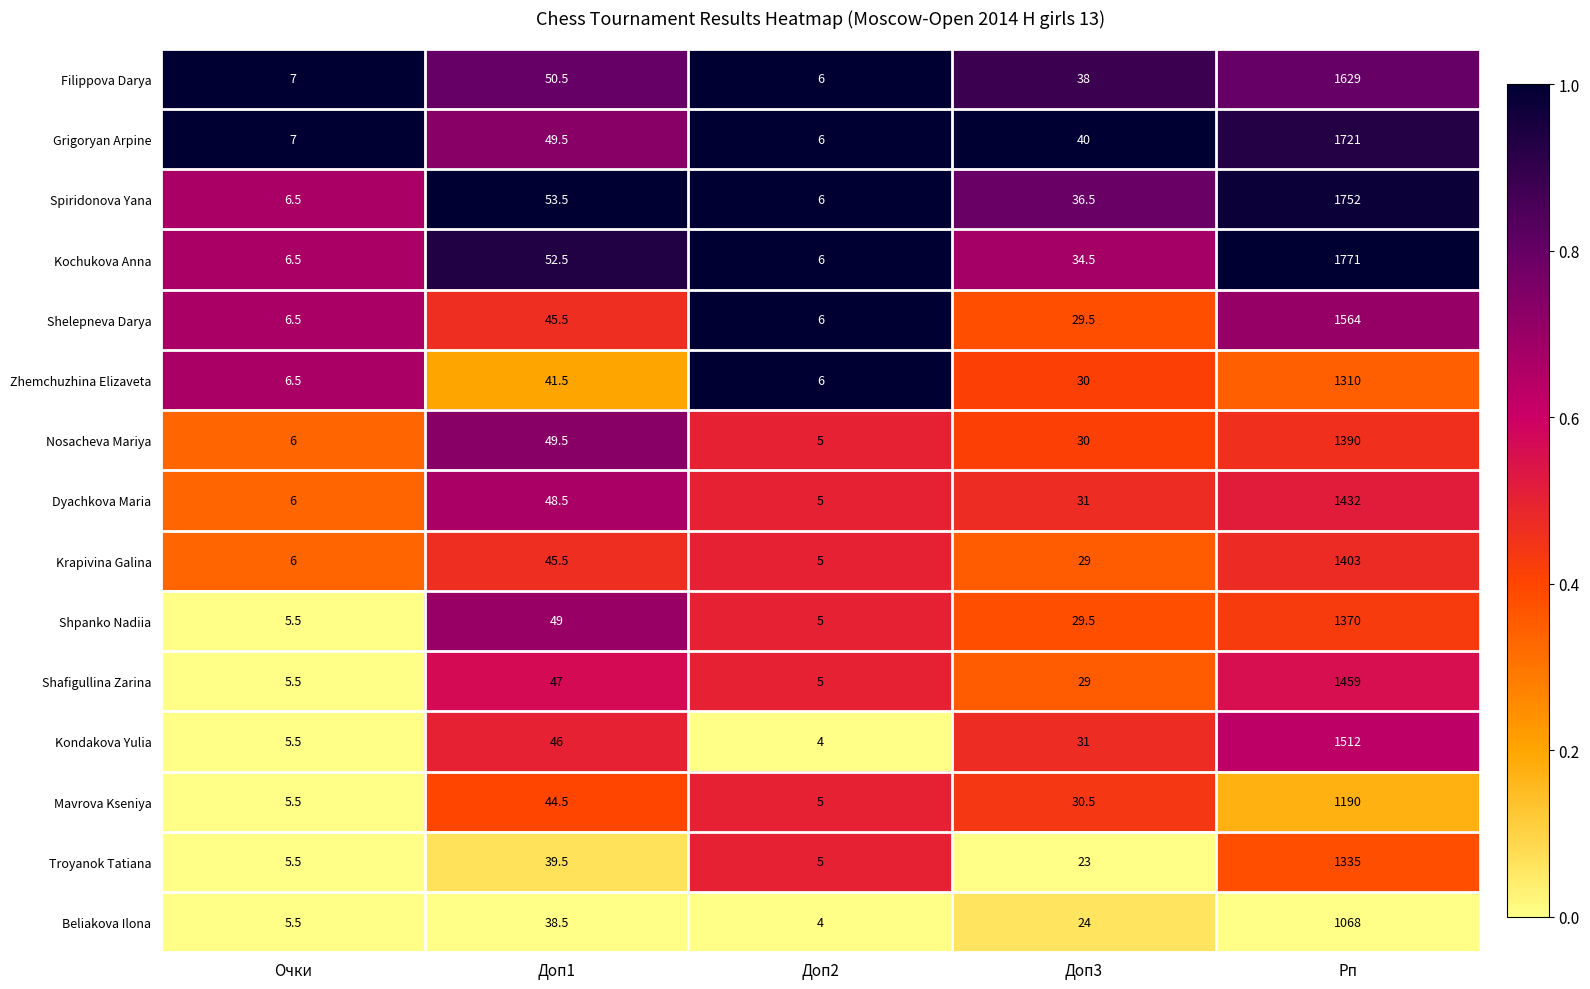

List the labels in order of Filippova Darya value, smallest first.

Доп2, Очки, Доп3, Доп1, Рп